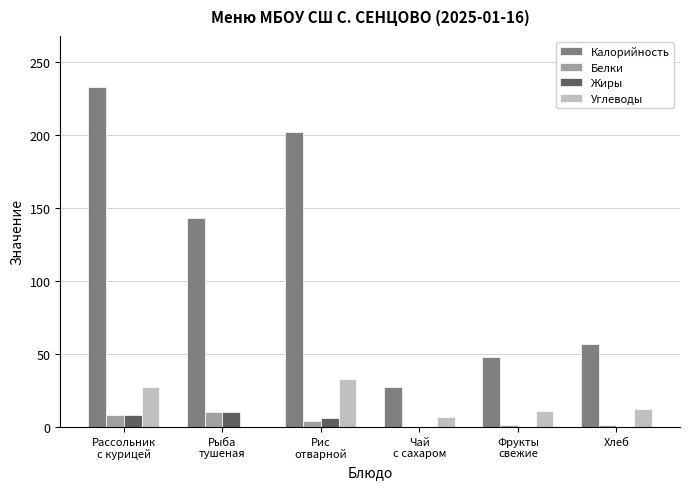

What is the maximum value for Калорийность?

233